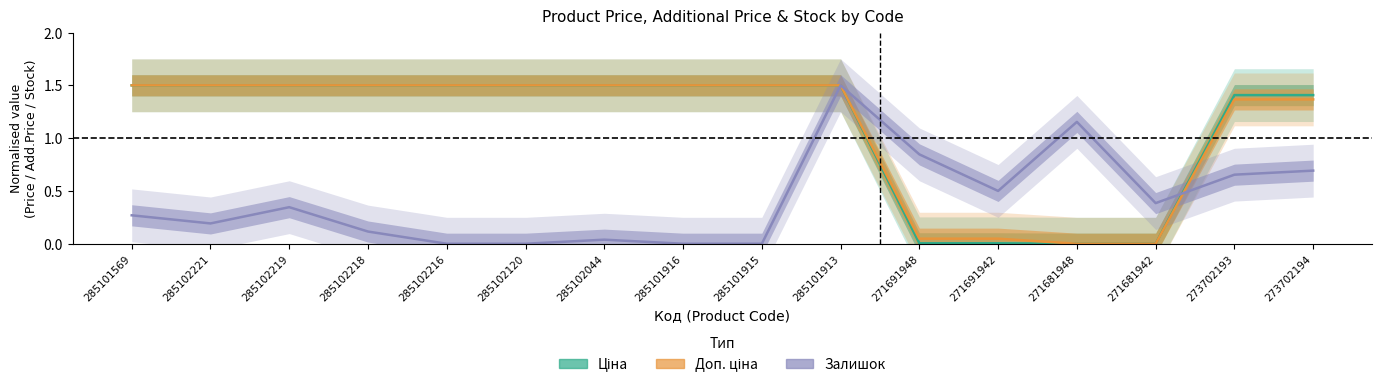

How many times do Залишок and Ціна cross each other?

1